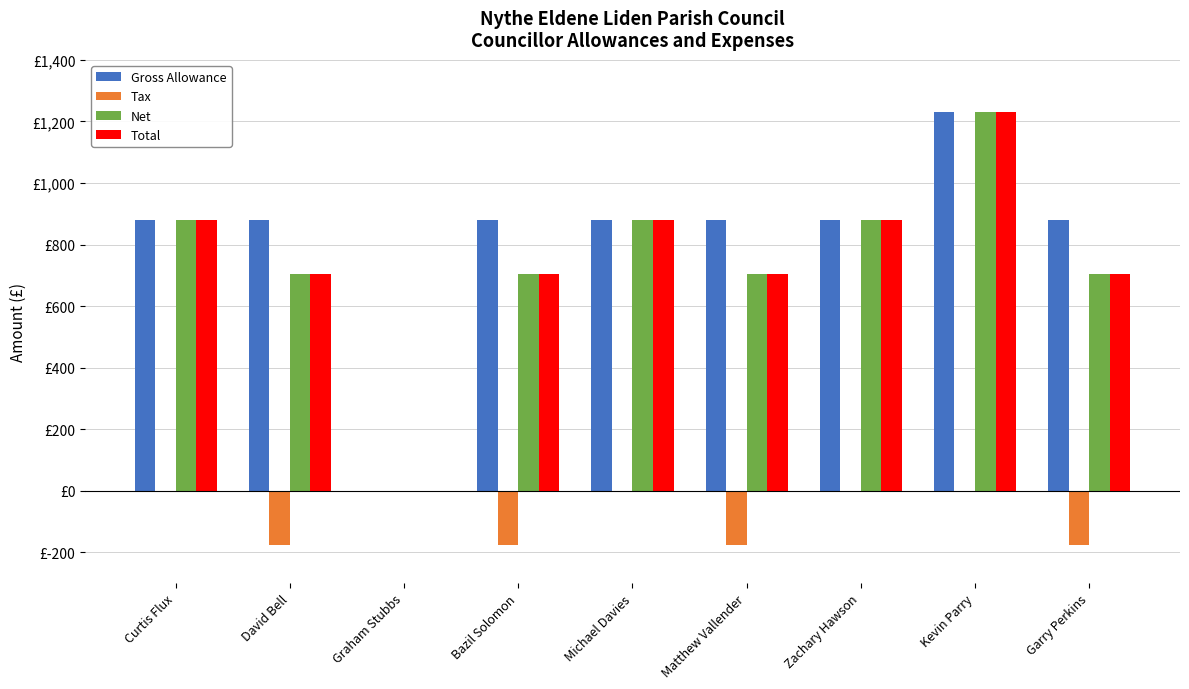

What are all the series names shown in the legend?

Gross Allowance, Tax, Net, Total